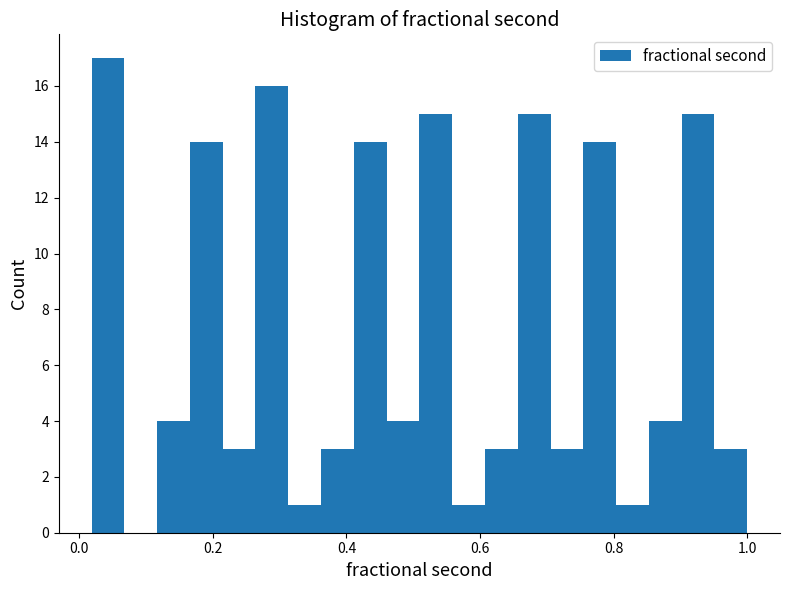

Read against the x-axis, roughly where is the centre of the tallest bar?

0.04